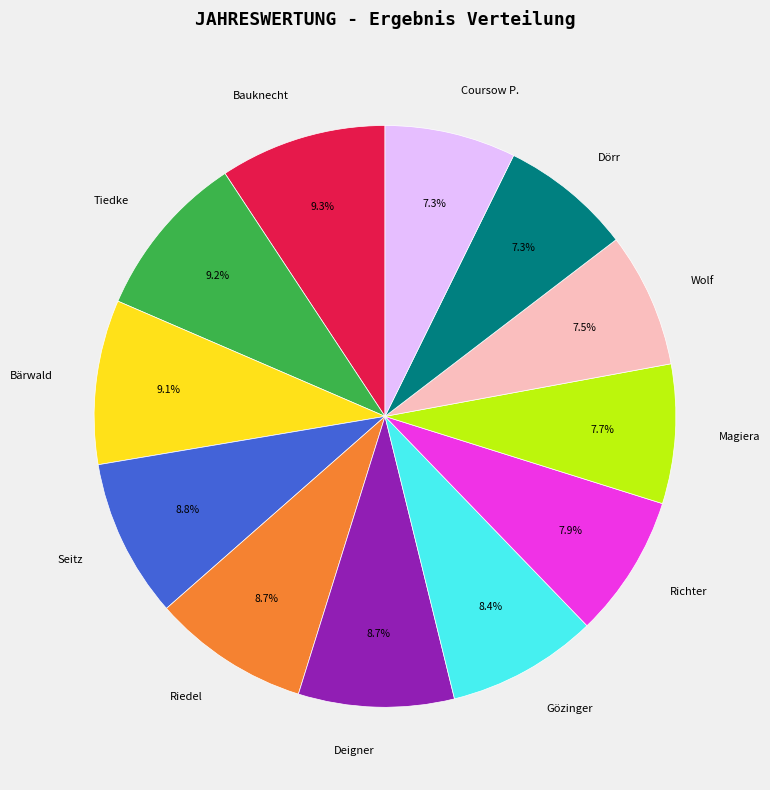

What portion of the pie excludes Magiera?

92.3%